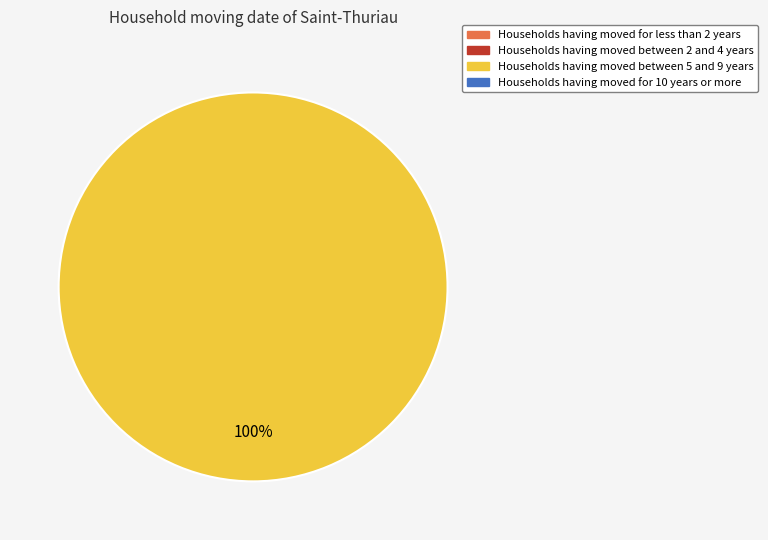

How many slices are in this pie chart?

2